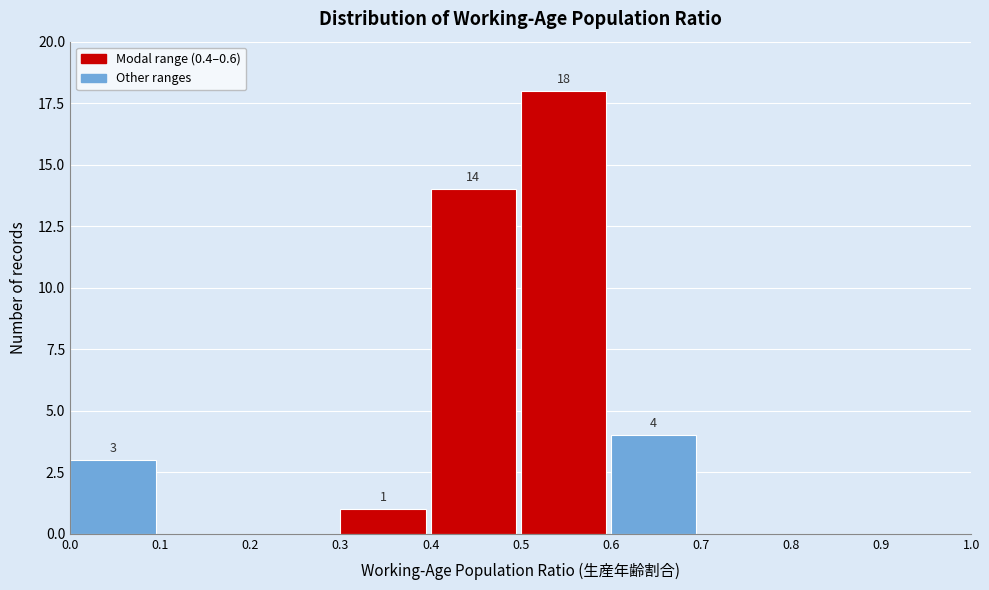

Over which range of the x-axis is the bar tallest?

0.5 to 0.6